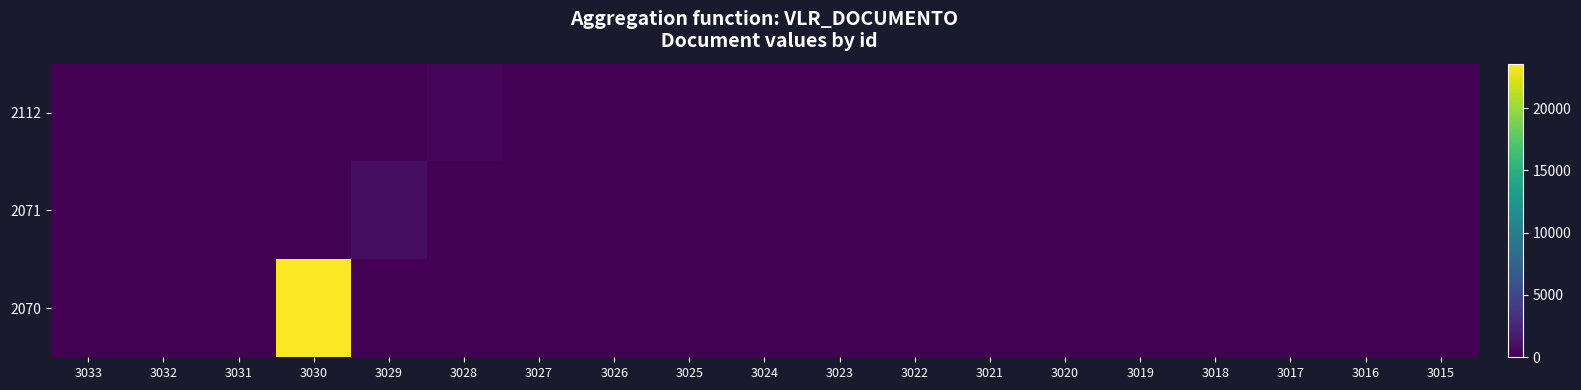

List the series in order of their peak value, highest first.

2070, 2071, 2112